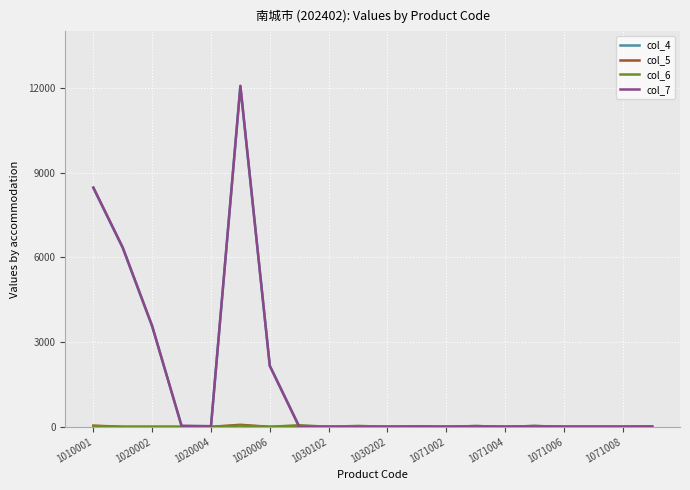

Which series has the largest range (max minus min)?

col_7